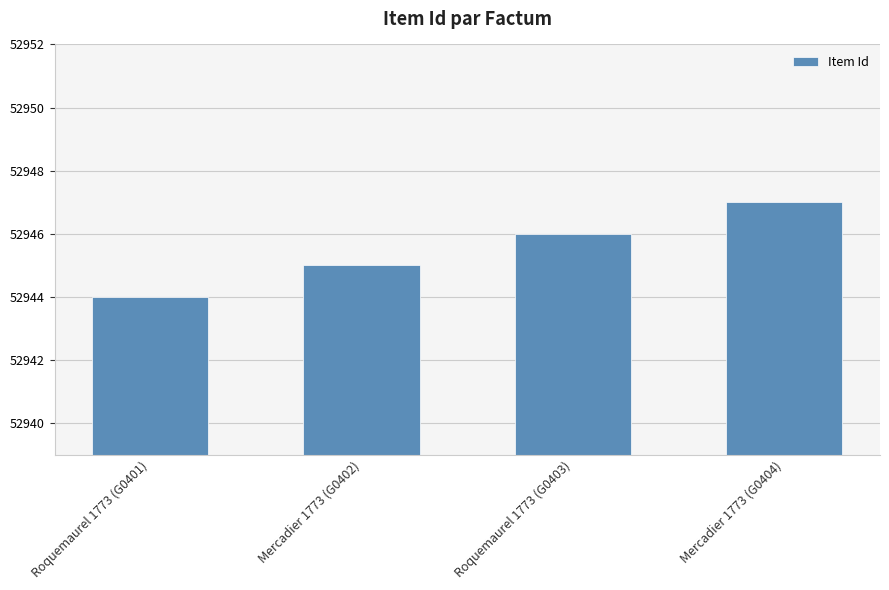

True or false: the data shows 36700 at Roquemaurel 1773 (G0403).

False